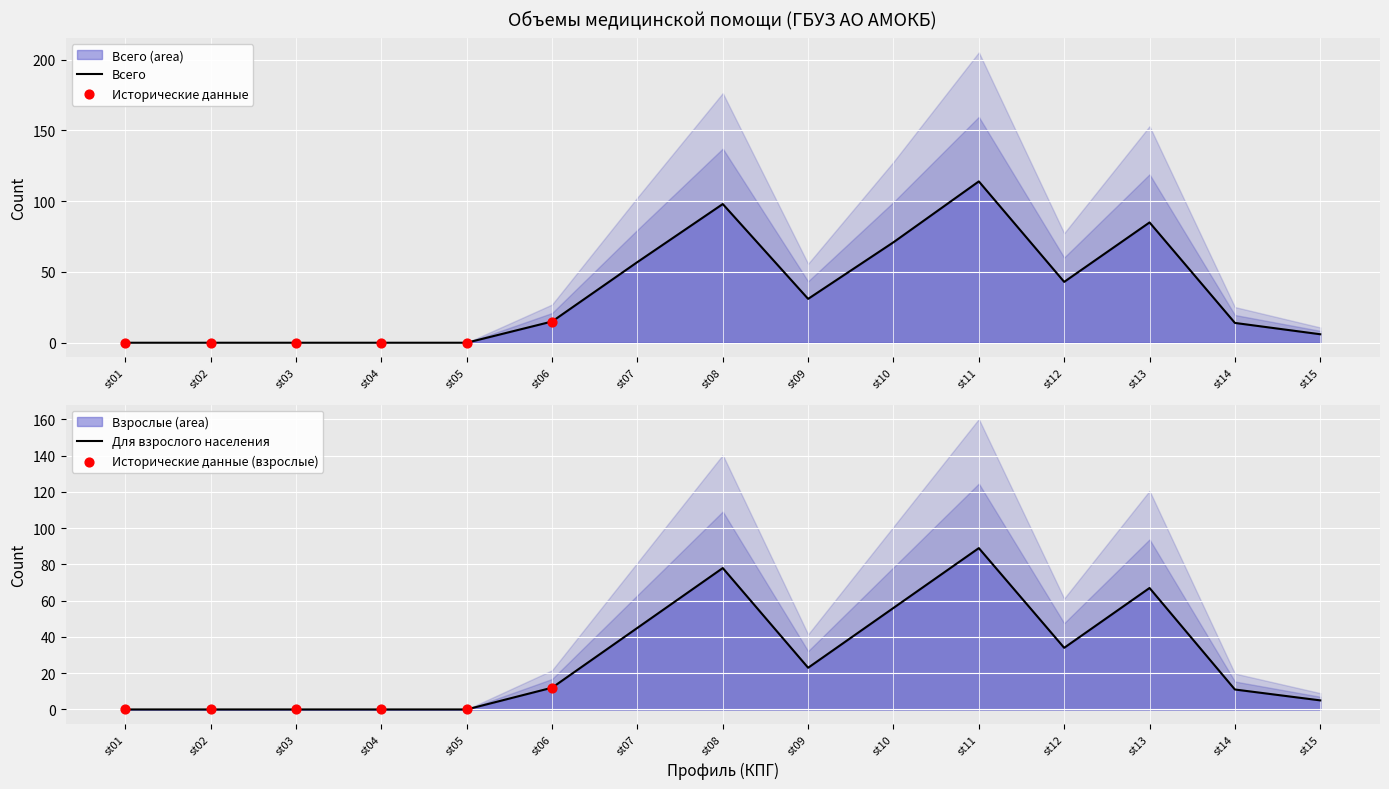

At which category is the sum across all series the highest?

st11